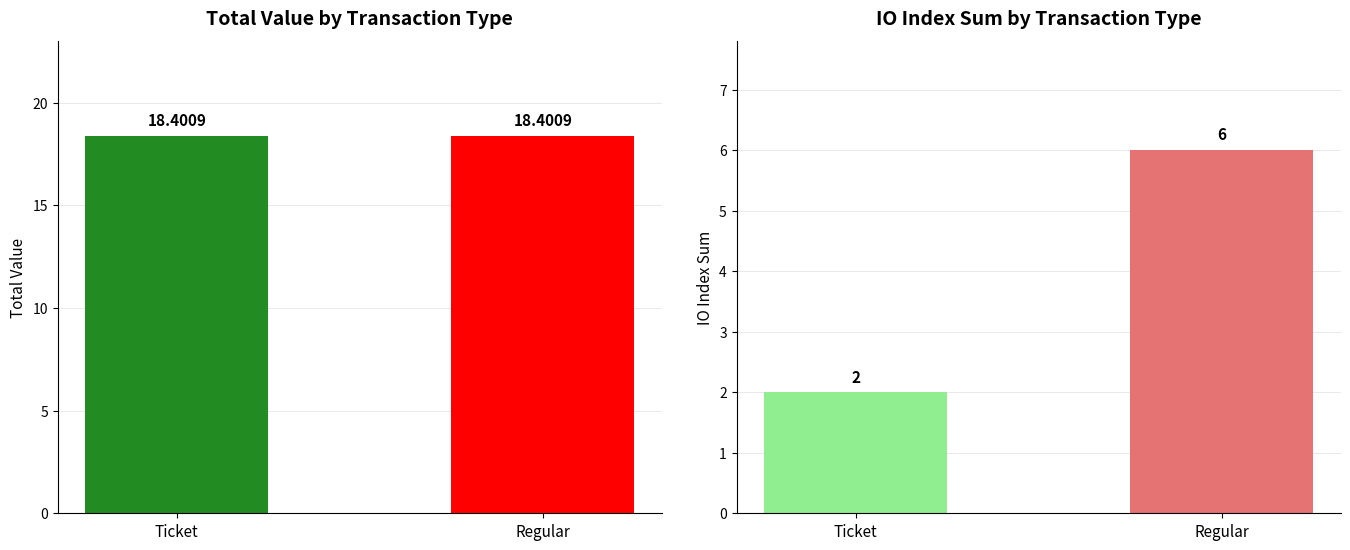

What is the sum of the Total Value values at Regular and Ticket?

36.8